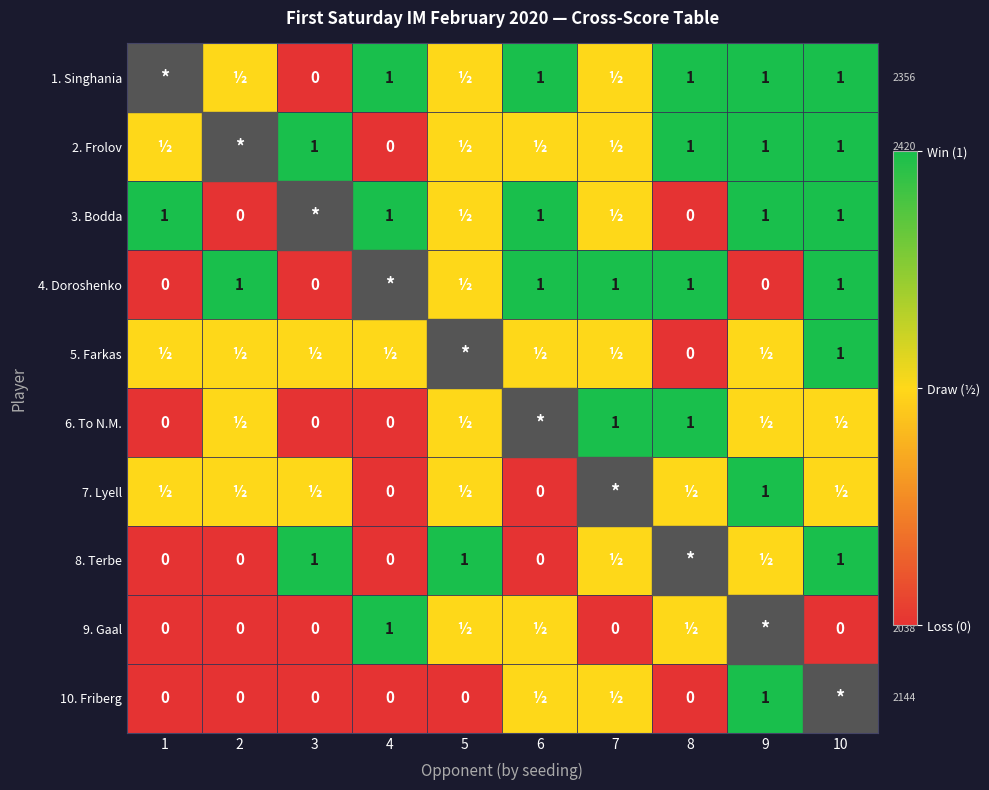

The value of 6. To N.M. at 7 is 1.0. True or false?

True